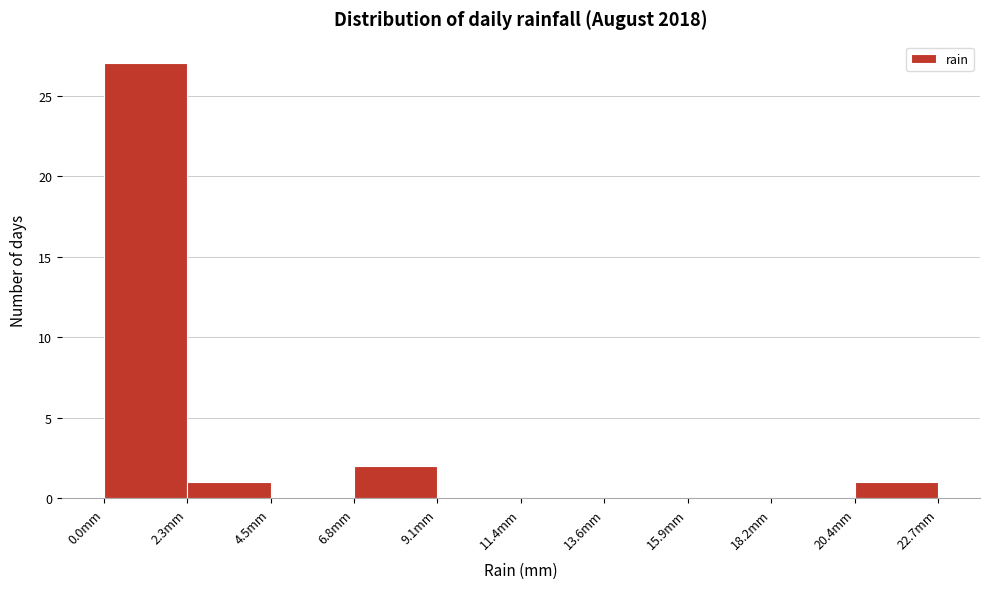

How tall is the bar that spans 20.5 to 22.5 on the x-axis? Neither the bar edges nor the heights are printed on the chart, so give them approximately, as read against the axes.

1